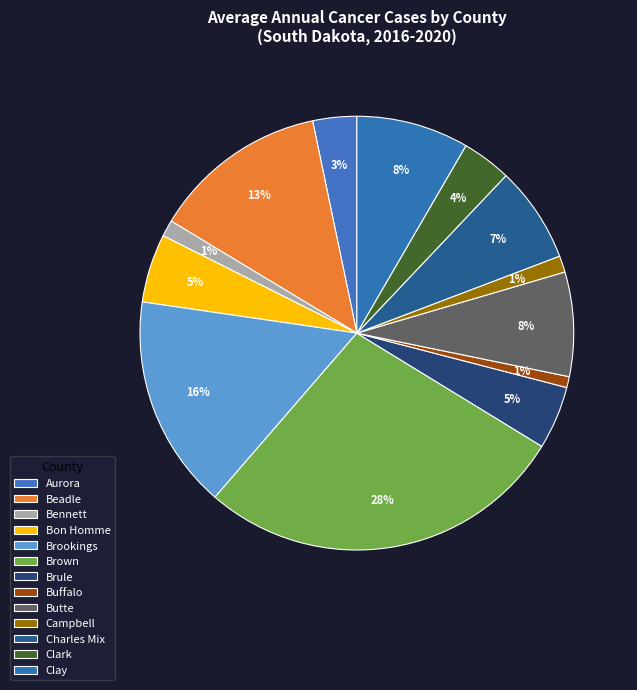

True or false: Clark accounts for 10% of the total.

False